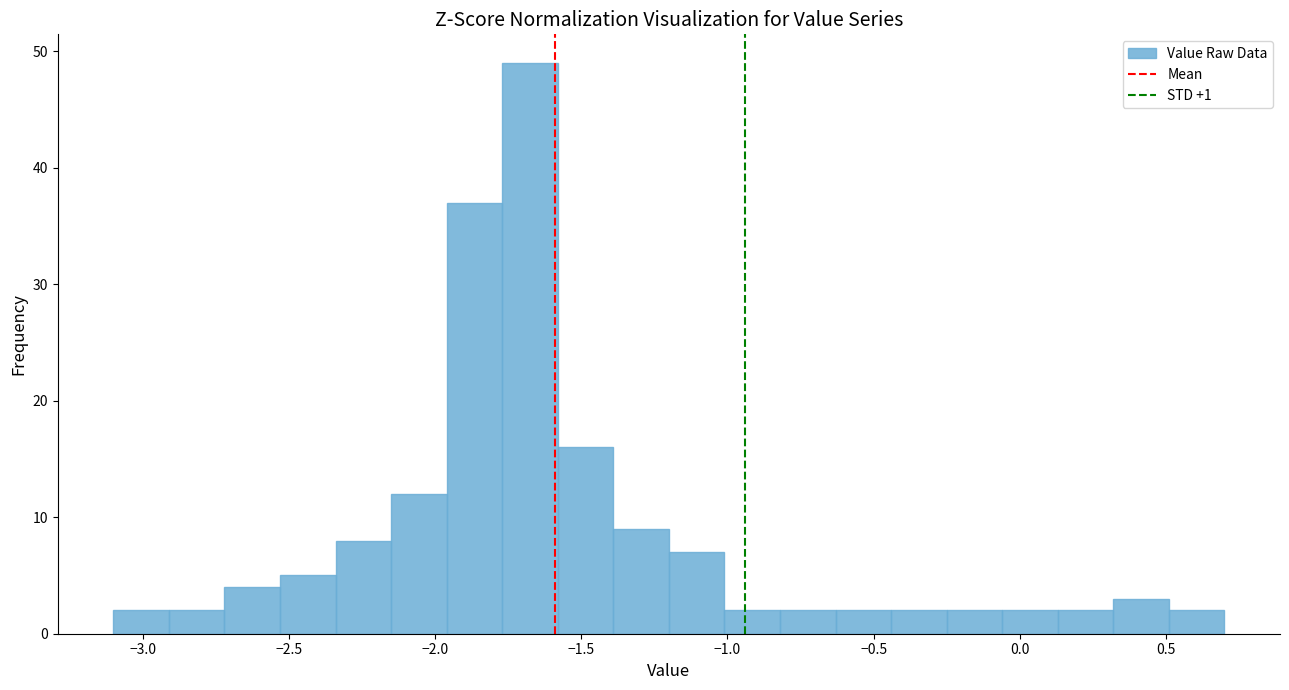

Read against the x-axis, roughly where is the centre of the tallest bar?

-1.65